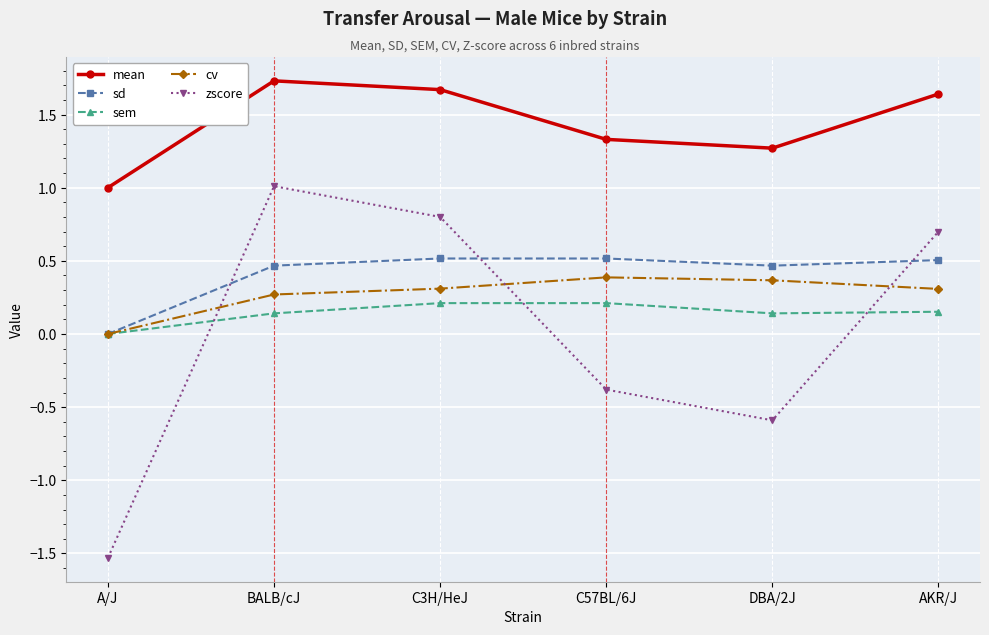

What is the label of the 2nd point from the left?

BALB/cJ